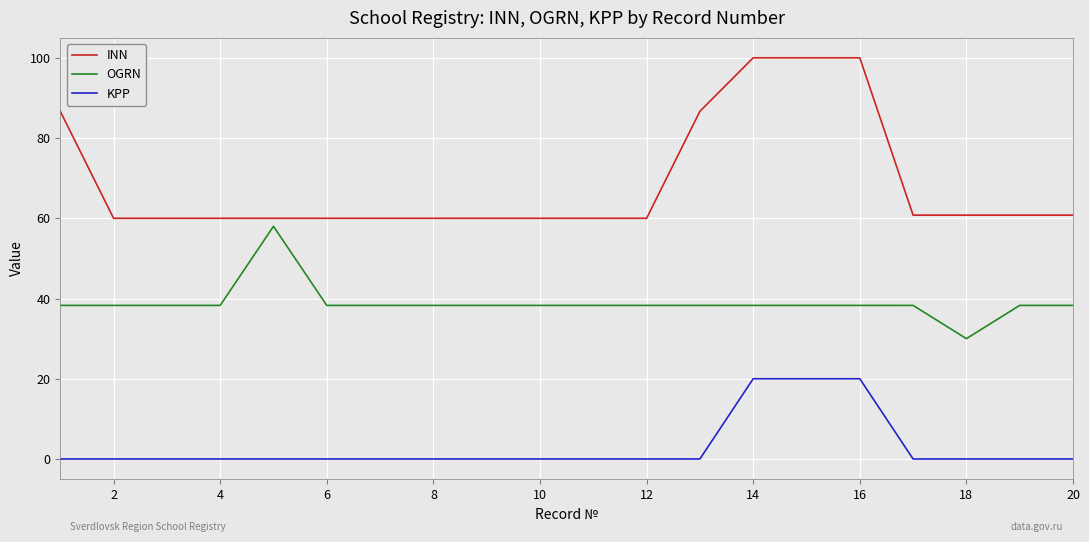

True or false: OGRN and KPP cross at least once.

False